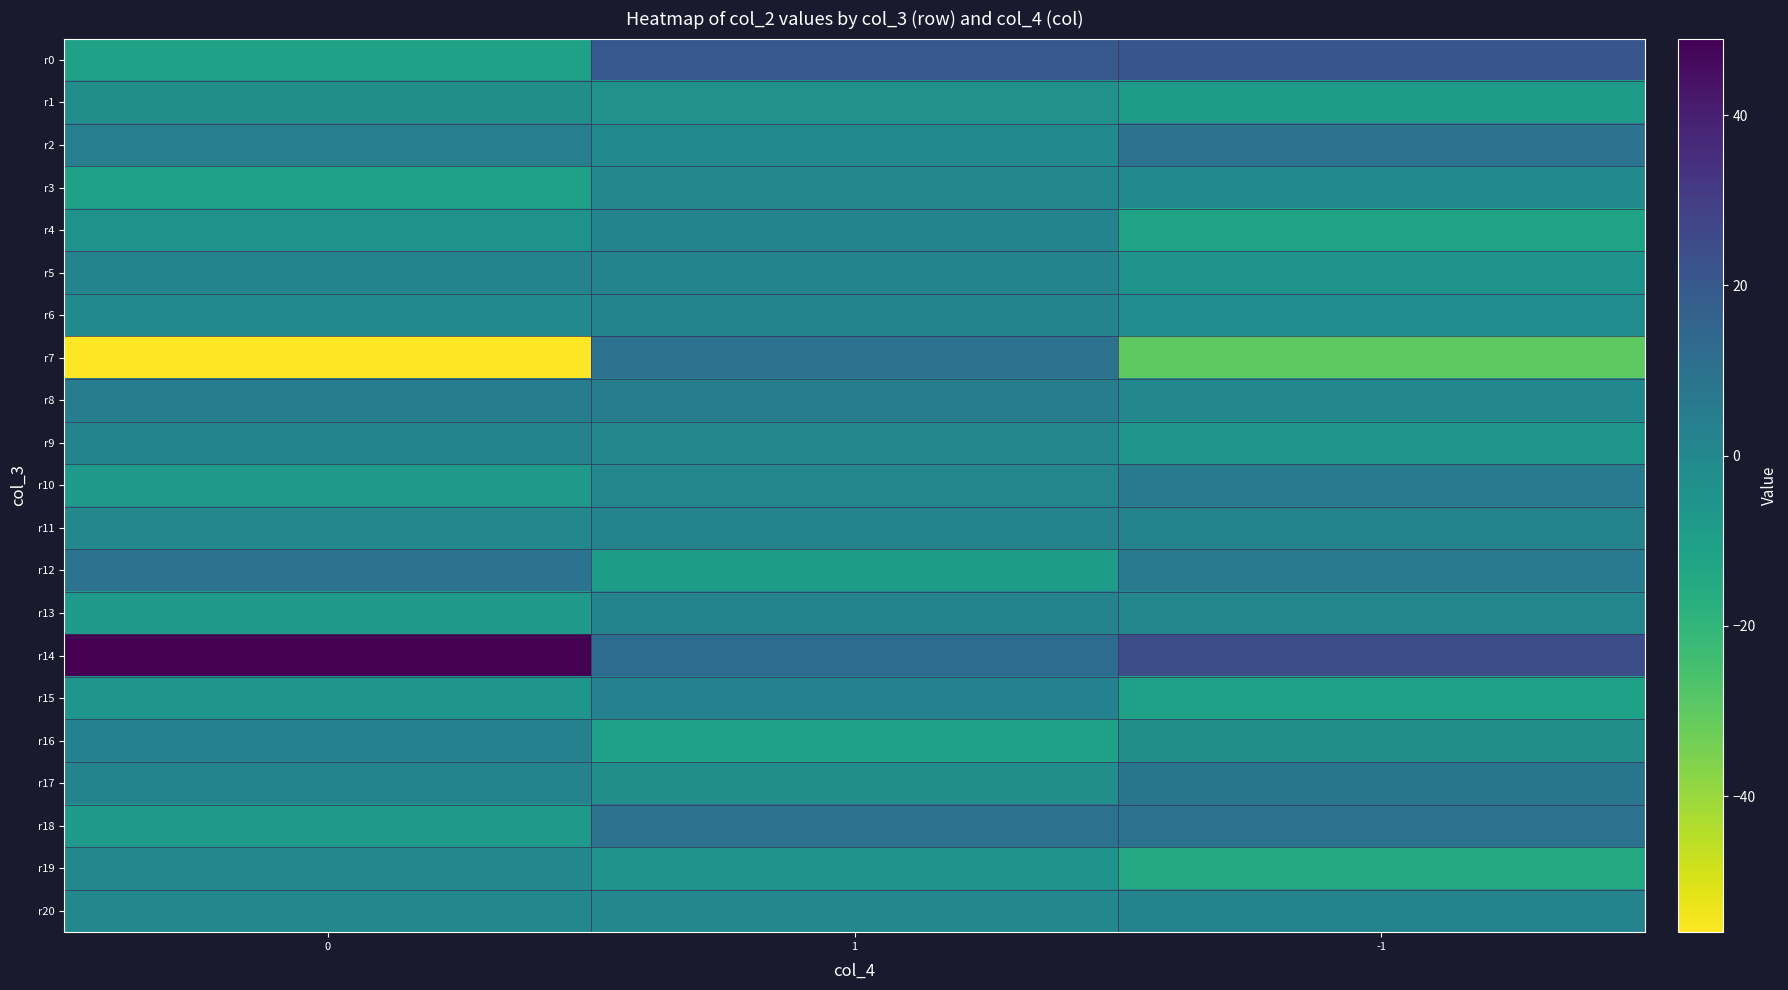

Between 0 and -1, which is larger?

-1